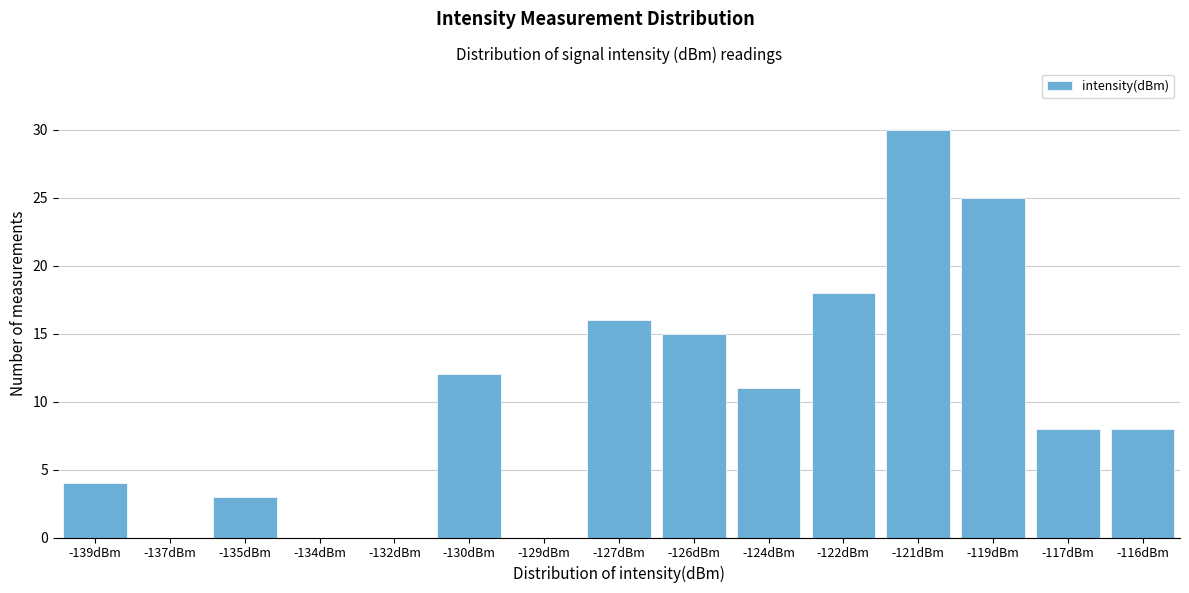

Reading left to right, list all the values displayed in this chart.

-139dBm=4	-137dBm=0	-135dBm=3	-134dBm=0	-132dBm=0	-130dBm=12	-129dBm=0	-127dBm=16	-126dBm=15	-124dBm=11	-122dBm=18	-121dBm=30	-119dBm=25	-117dBm=8	-116dBm=8